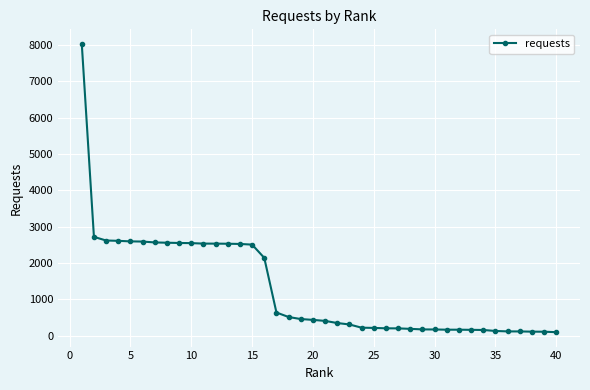

What is the average value?

1295